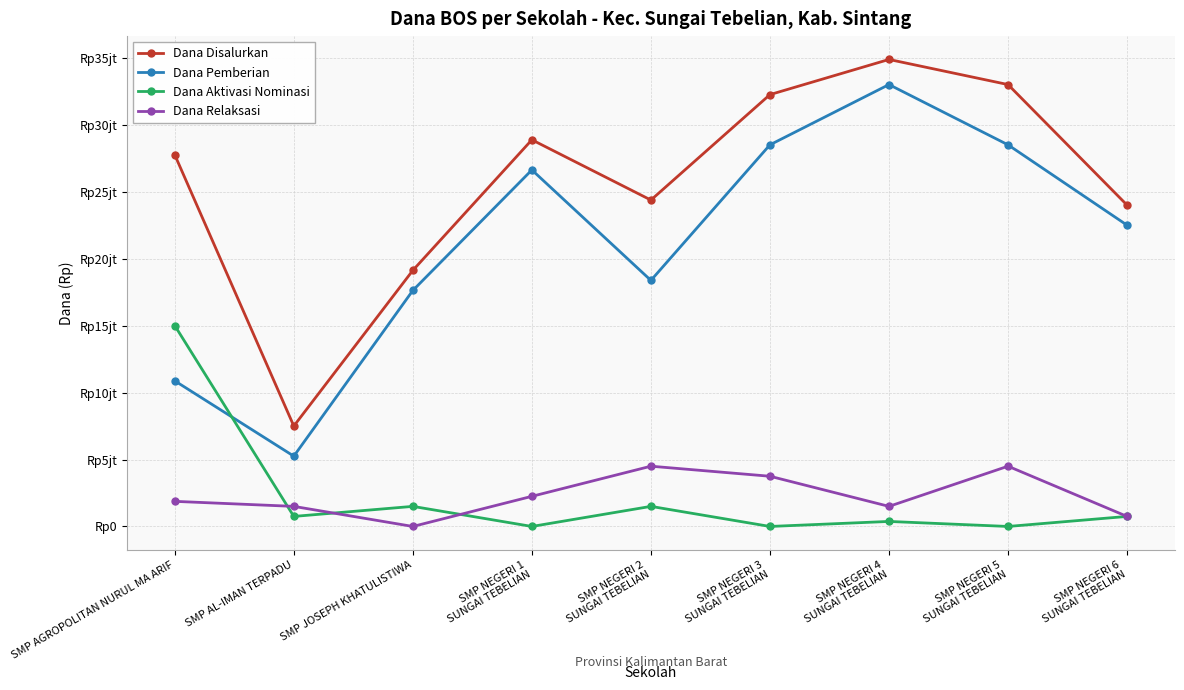

What is the difference between the highest and lowest values at SMP NEGERI 1
SUNGAI TEBELIAN?

28875000